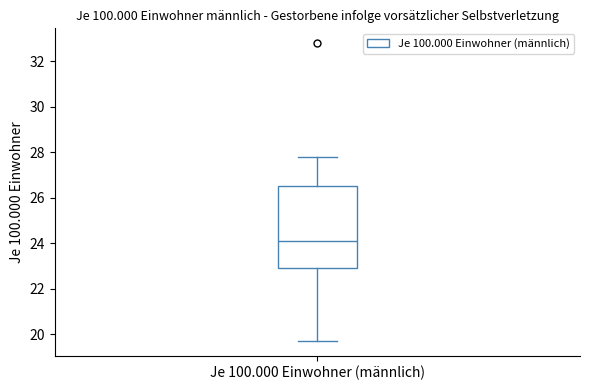

Transcribe this box plot: give where the median line is, the range the box spans, and where the two whiskers end, as read against the y-axis. The values are not printed on the chart, so give them approximately, as read against the axis.

median 24.2, box 23.0 to 26.6, whiskers 19.8 to 27.8